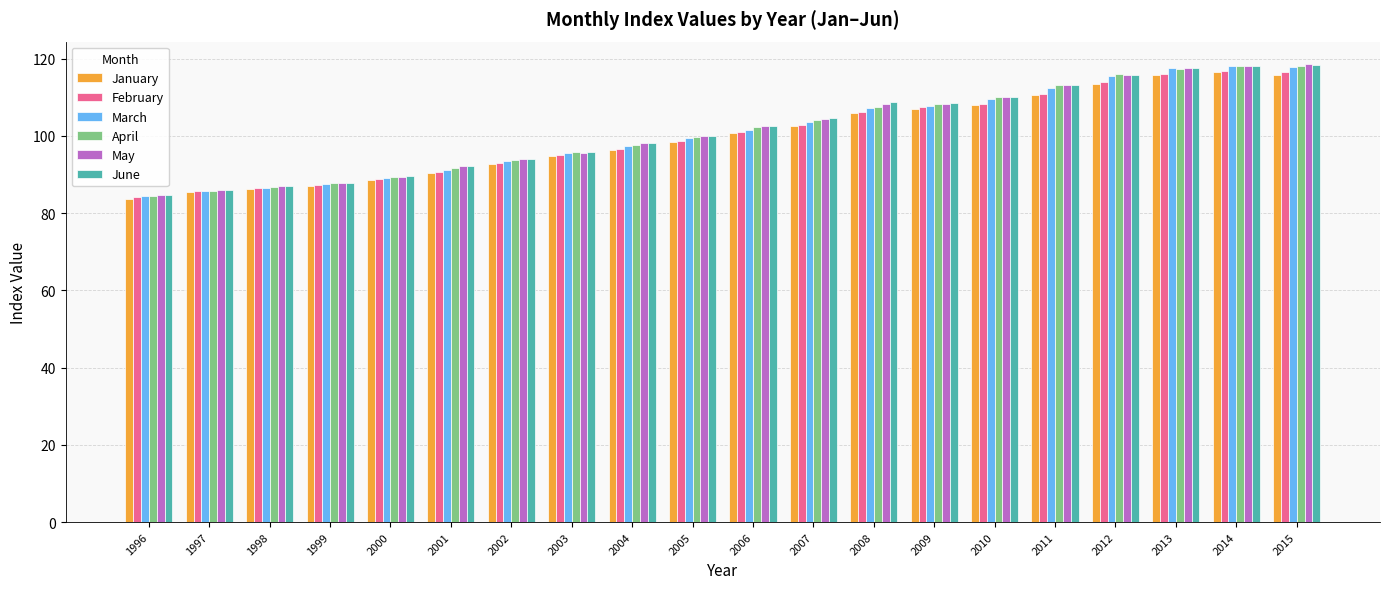

Which label corresponds to the smallest value in the chart?

1996